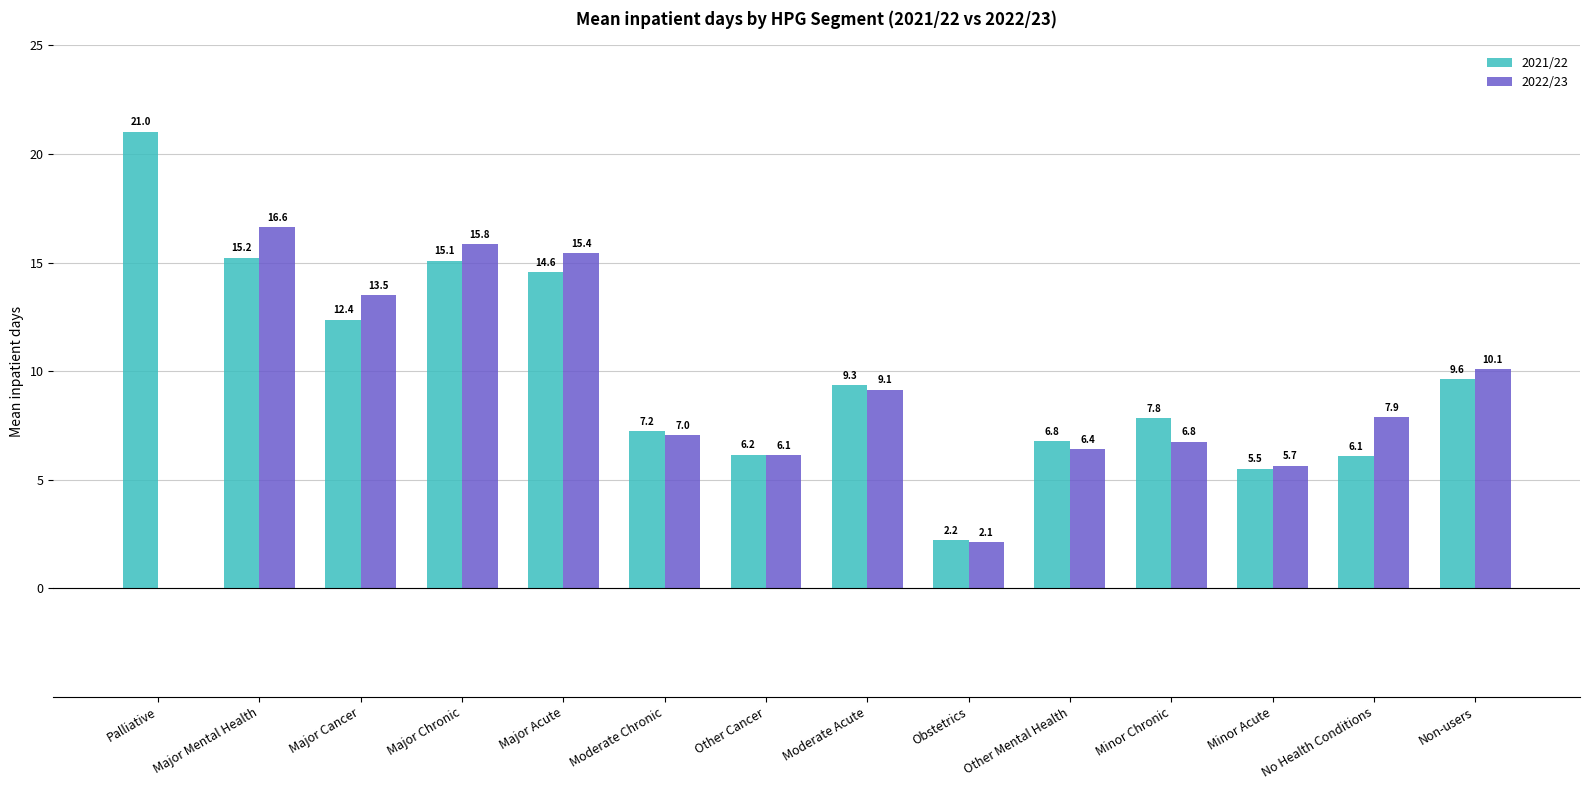

What value does the 2022/23 series have at Other Mental Health?

6.4